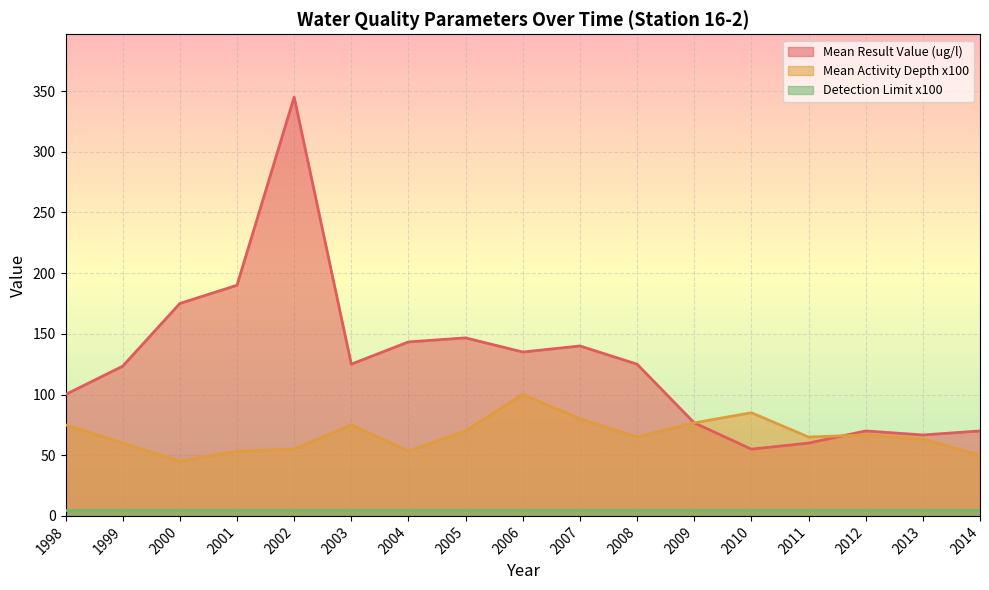

List the series in order of their peak value, lowest first.

Detection Limit x100, Mean Activity Depth x100, Mean Result Value (ug/l)